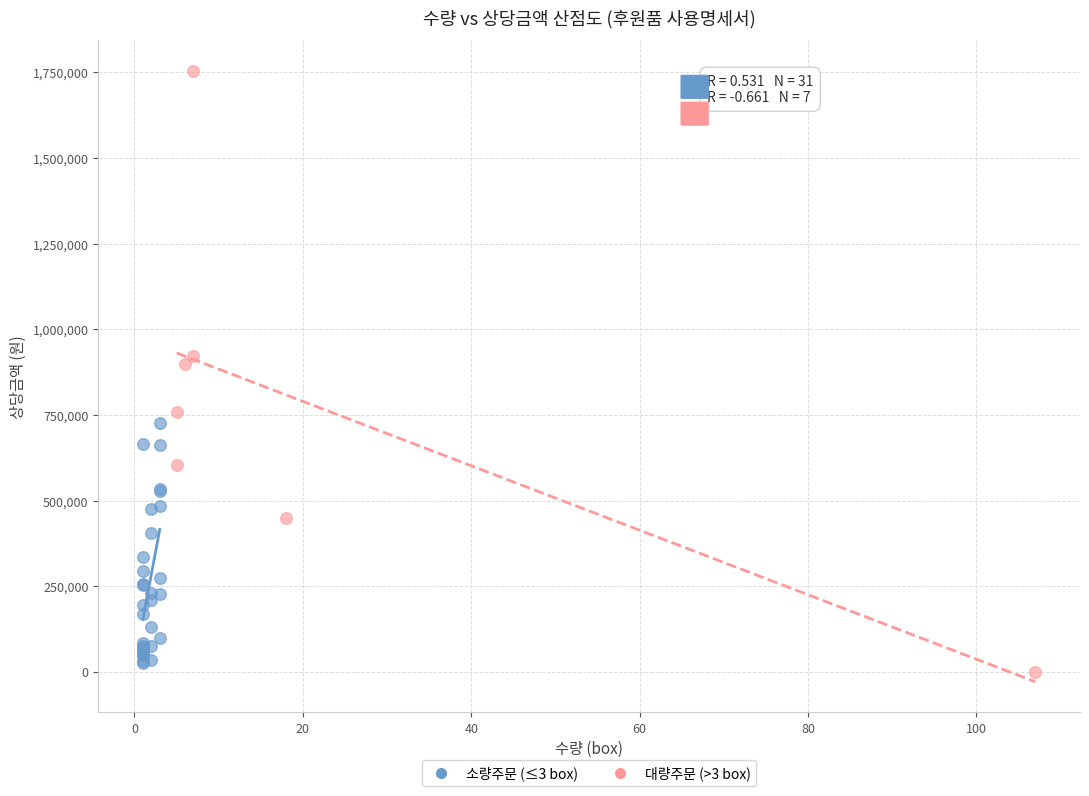

Which series has the widest spread of Y values?

대량주문 (>3 box)